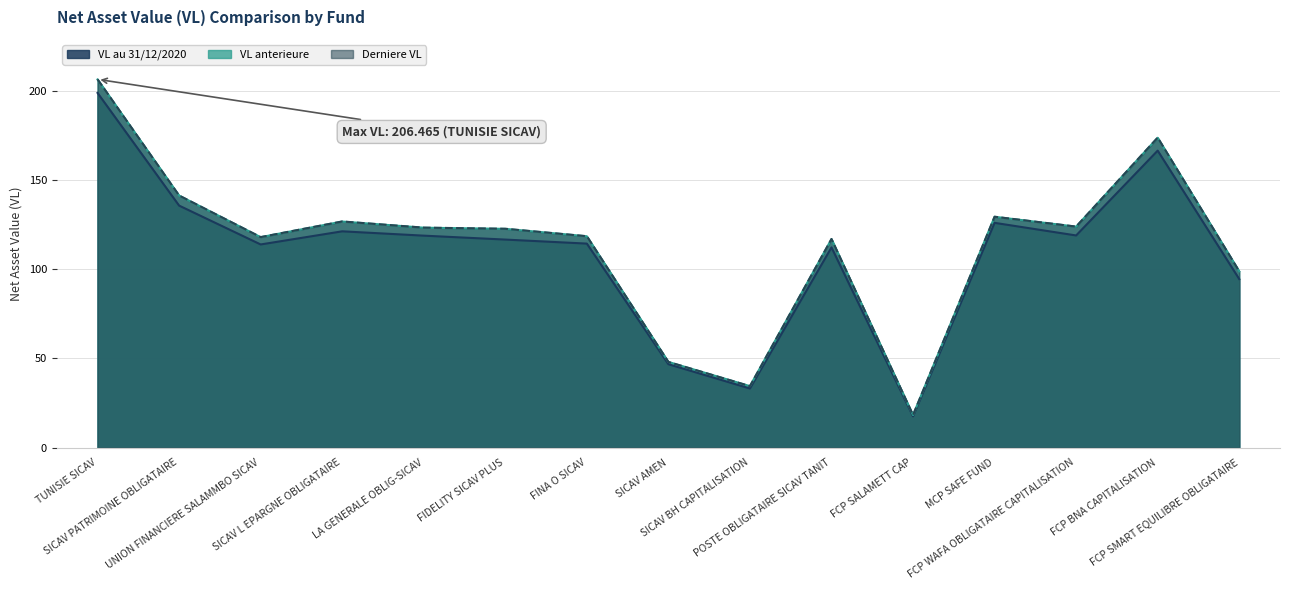

What is the maximum value for Derniere VL?

206.5